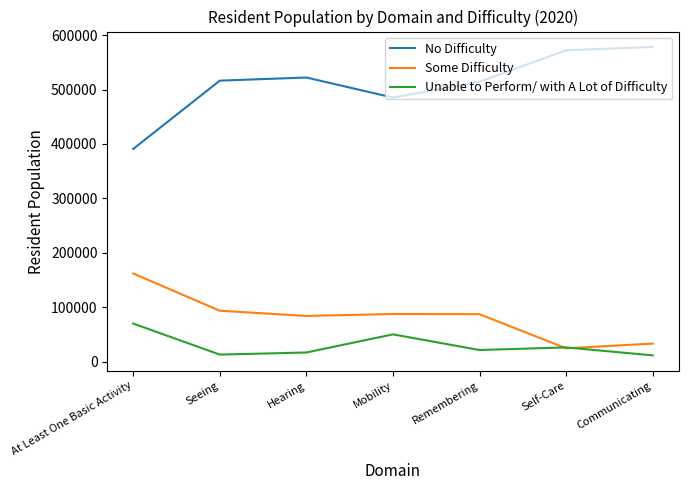

Which series has the widest spread of values?

No Difficulty